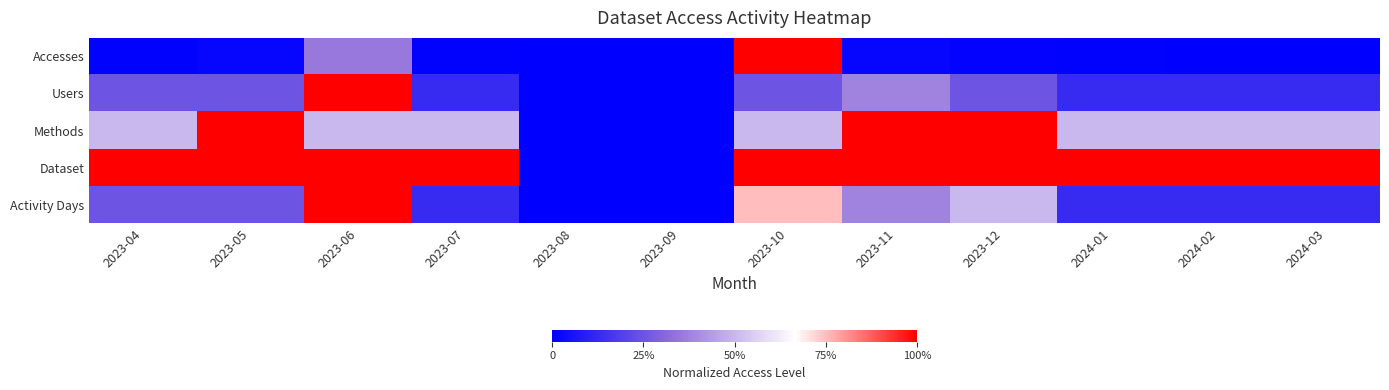

Which has a higher value, 2024-02 or 2023-08?

2024-02